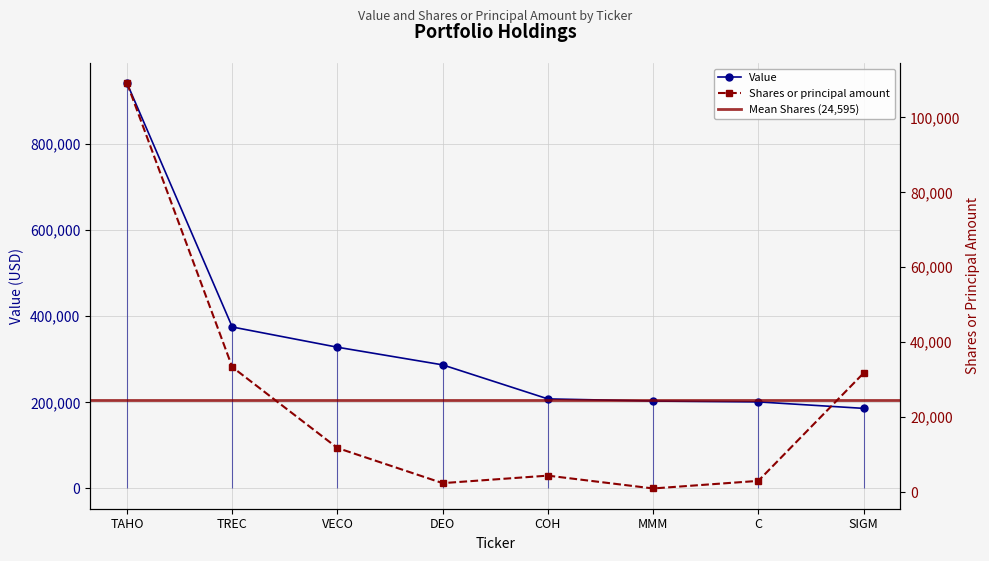

Reading right to left, extract all data points from this chart.

Value: SIGM=186000	C=201000	MMM=203000	COH=208000	DEO=287000	VECO=328000	TREC=375000	TAHO=941000
Shares or principal amount: SIGM=31734	C=3000	MMM=976	COH=4400	DEO=2397	VECO=11775	TREC=33368	TAHO=109110